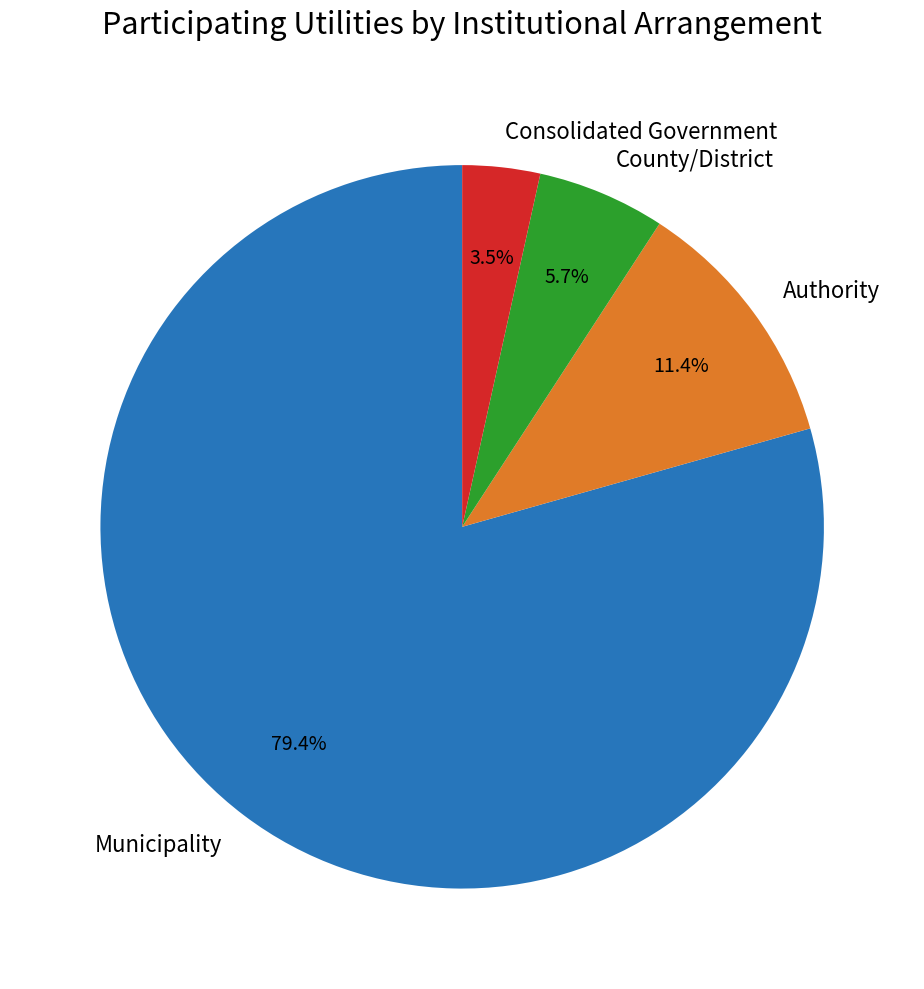

Does County/District represent more than half of the total?

No